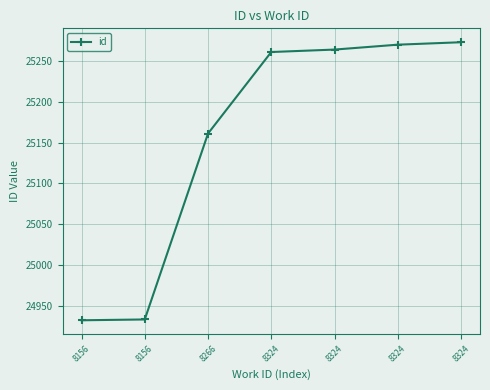

True or false: there are more than 2 points higher than both neighbors.

False